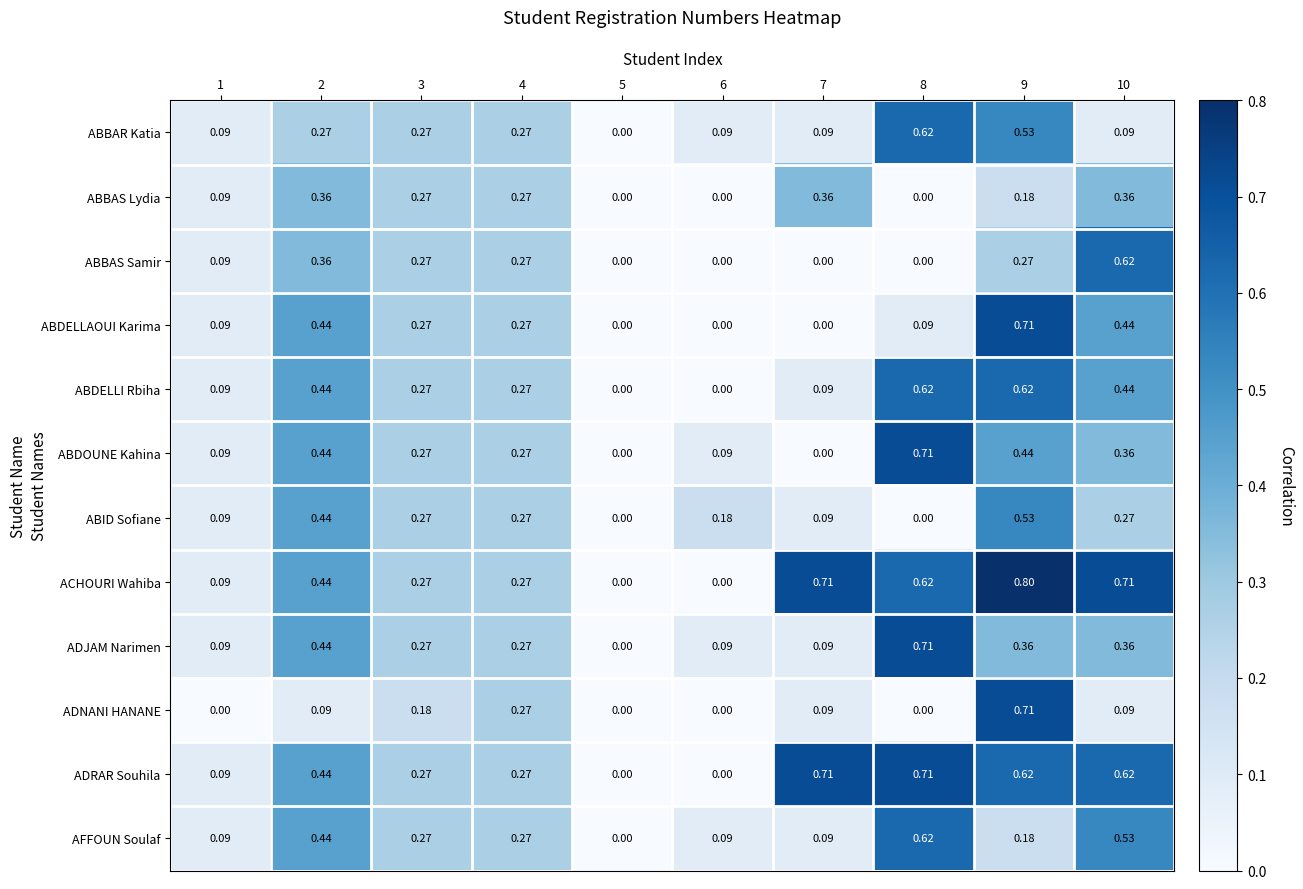

Which series has the largest total across all categories?

ACHOURI Wahiba